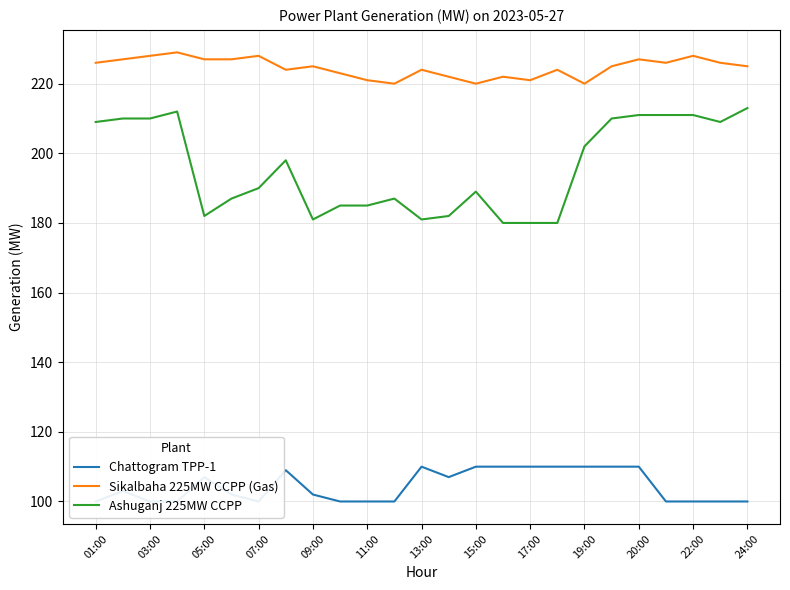

True or false: Sikalbaha 225MW CCPP (Gas) and Ashuganj 225MW CCPP intersect in this chart.

False